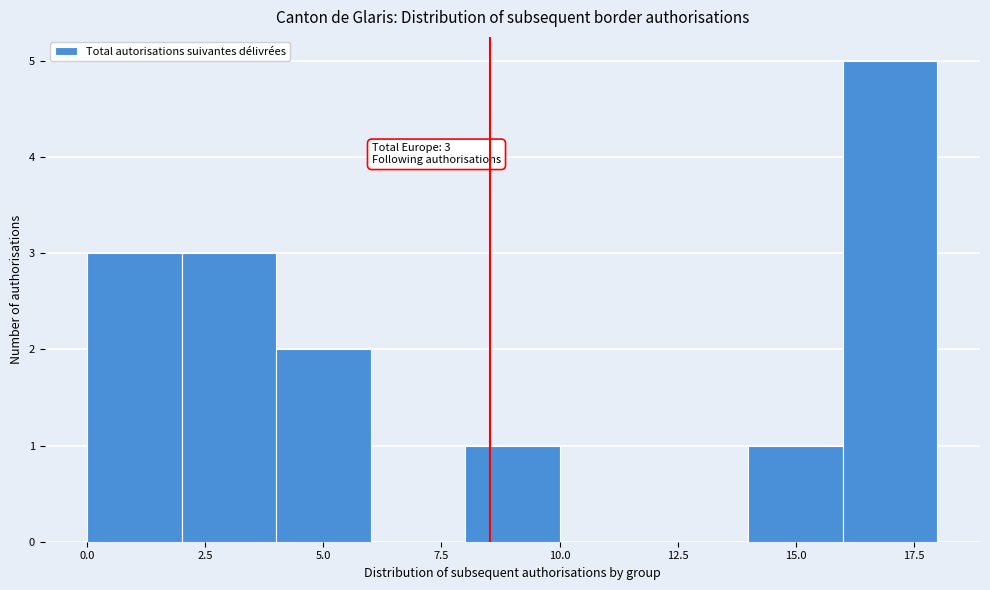

Which range on the x-axis has the tallest bar?

16 to 18